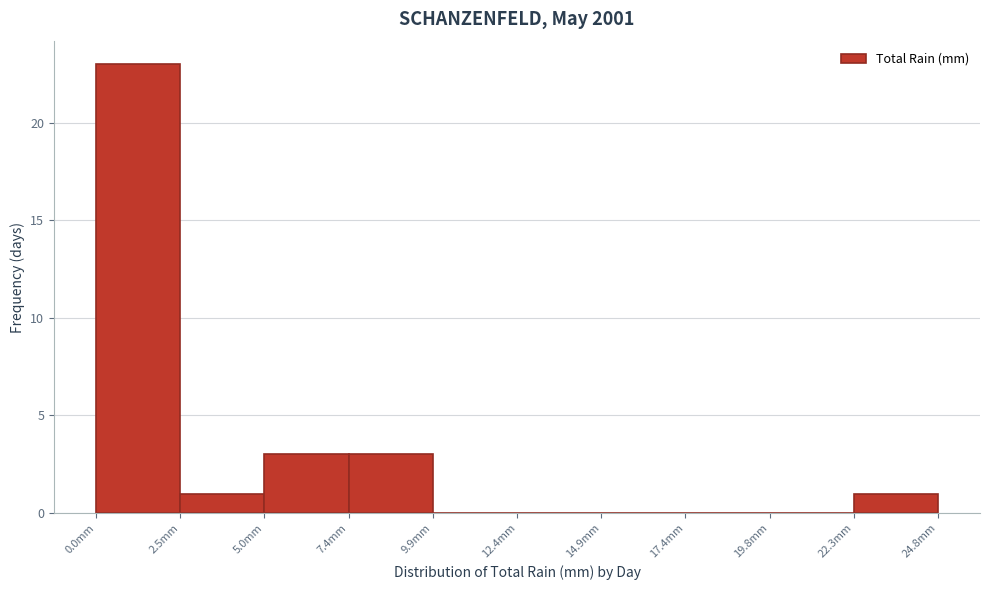

Reading left to right, transcribe this chart: for each bar, give the range it covers on the x-axis and its height. Neither the bar edges nor the heights are printed on the chart, so give them approximately, as read against the axes.

0.0 to 2.5: 23
2.5 to 5.0: 1
5.0 to 7.5: 3
7.5 to 10.0: 3
10.0 to 12.5: 0
12.5 to 15.0: 0
15.0 to 17.5: 0
17.5 to 20.0: 0
20.0 to 22.5: 0
22.5 to 25.0: 1